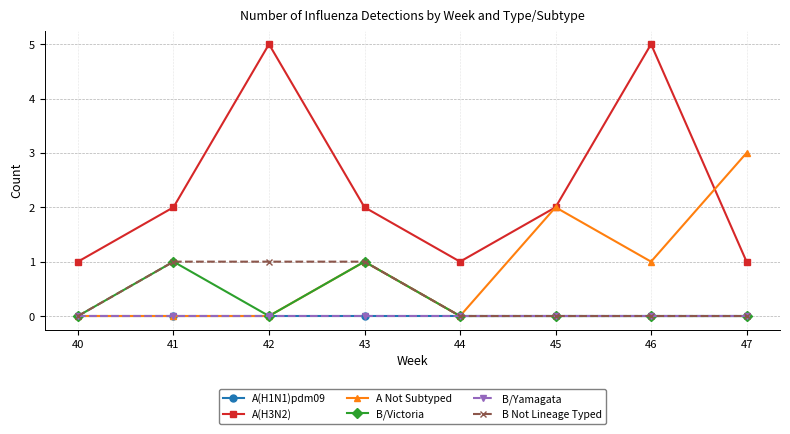

Does the chart have visible grid lines?

Yes